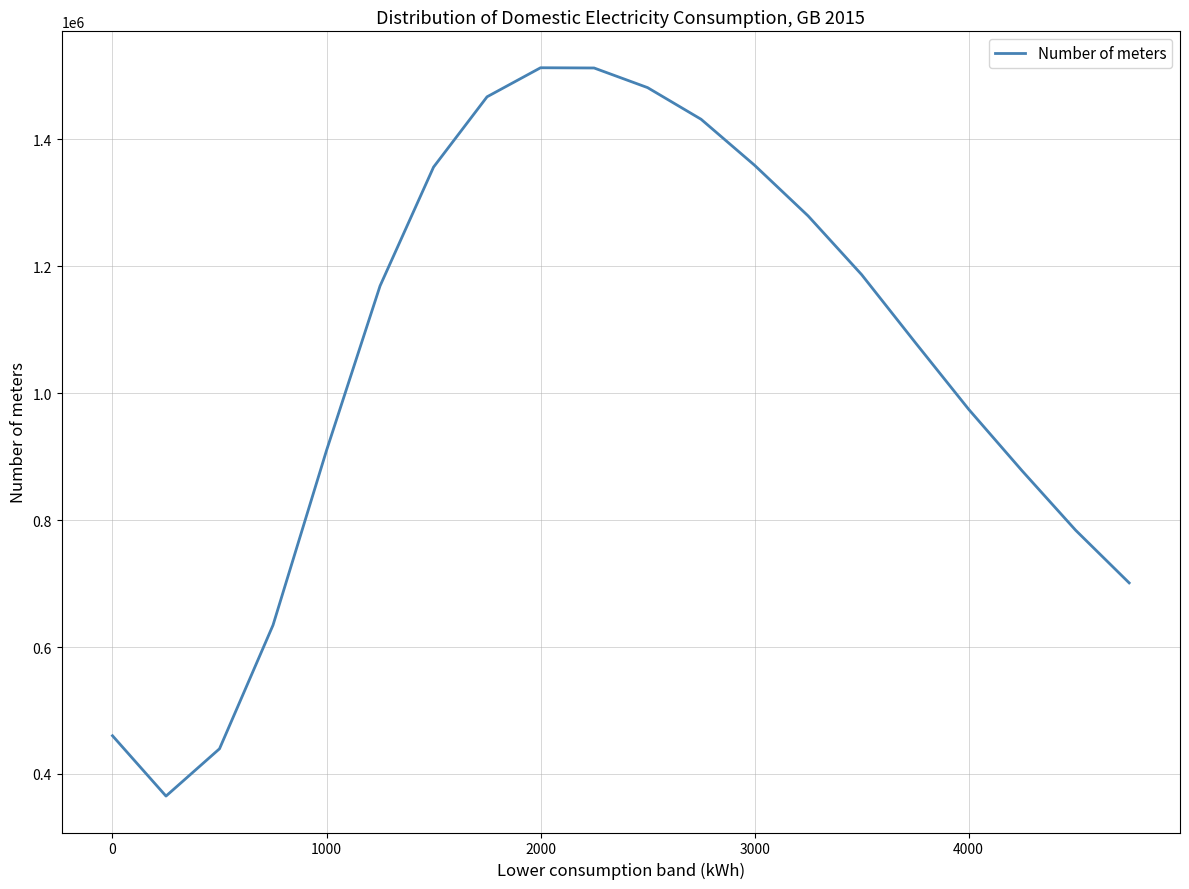

What is the smallest value displayed?

365189